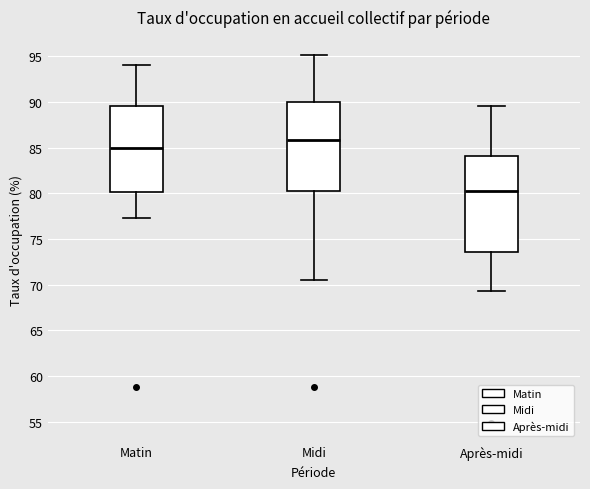

Which box is the tallest, from its lower edge to its upper edge?

Après-midi